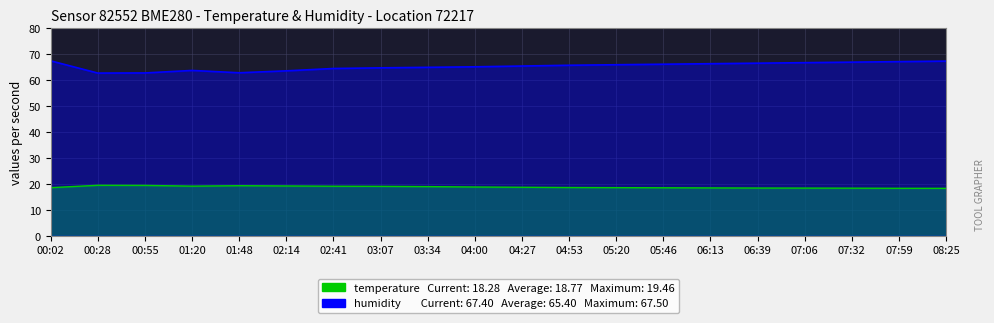

How many interior local peaks does the humidity series have?

1